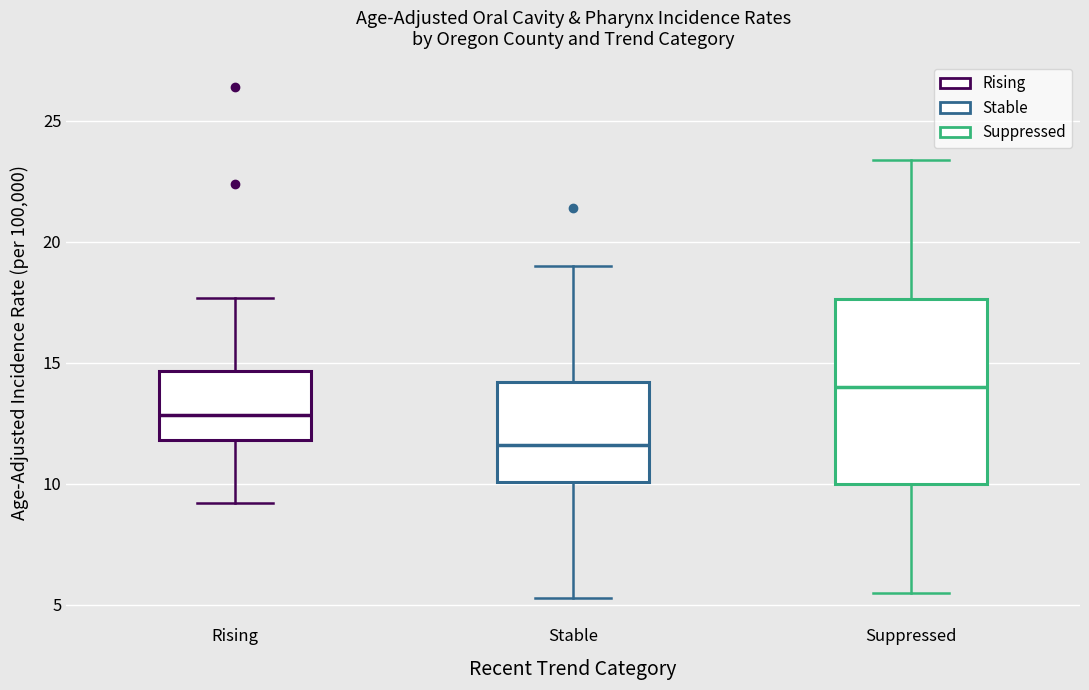

Which box's median line is the lowest?

Stable